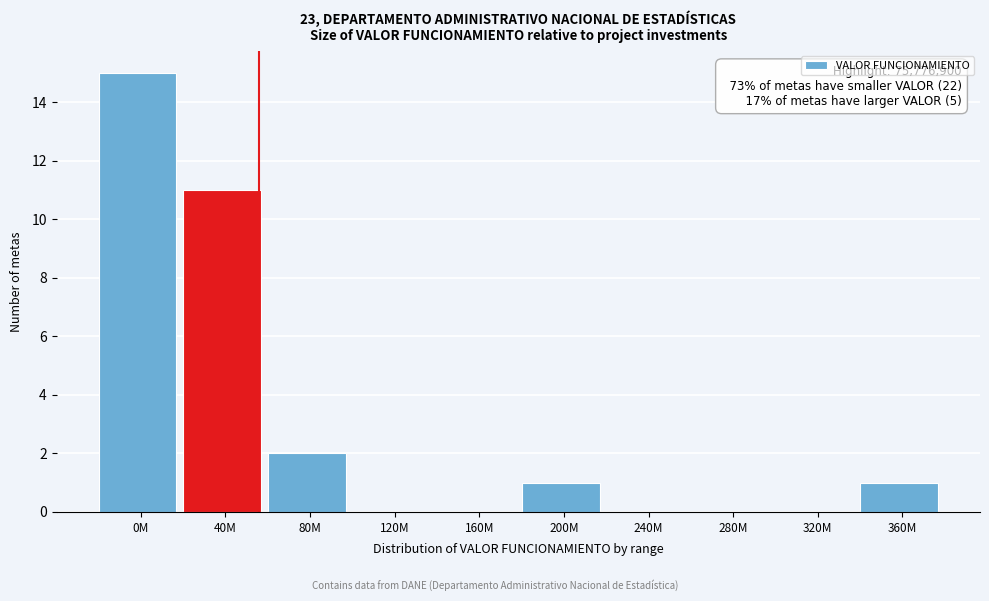

Reading left to right, what are all the values shown in this chart?

0M=15	40M=11	80M=2	120M=0	160M=0	200M=1	240M=0	280M=0	320M=0	360M=1